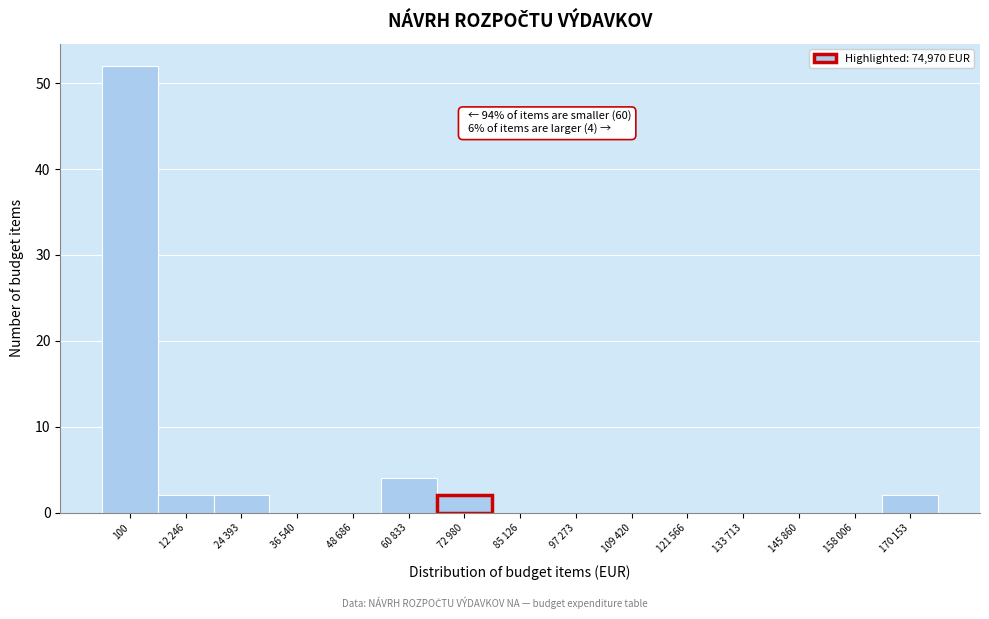

Reading right to left, transcribe all the data shown in this chart.

170 153=2	158 006=0	145 860=0	133 713=0	121 566=0	109 420=0	97 273=0	85 126=0	72 980=2	60 833=4	48 686=0	36 540=0	24 393=2	12 246=2	100=52